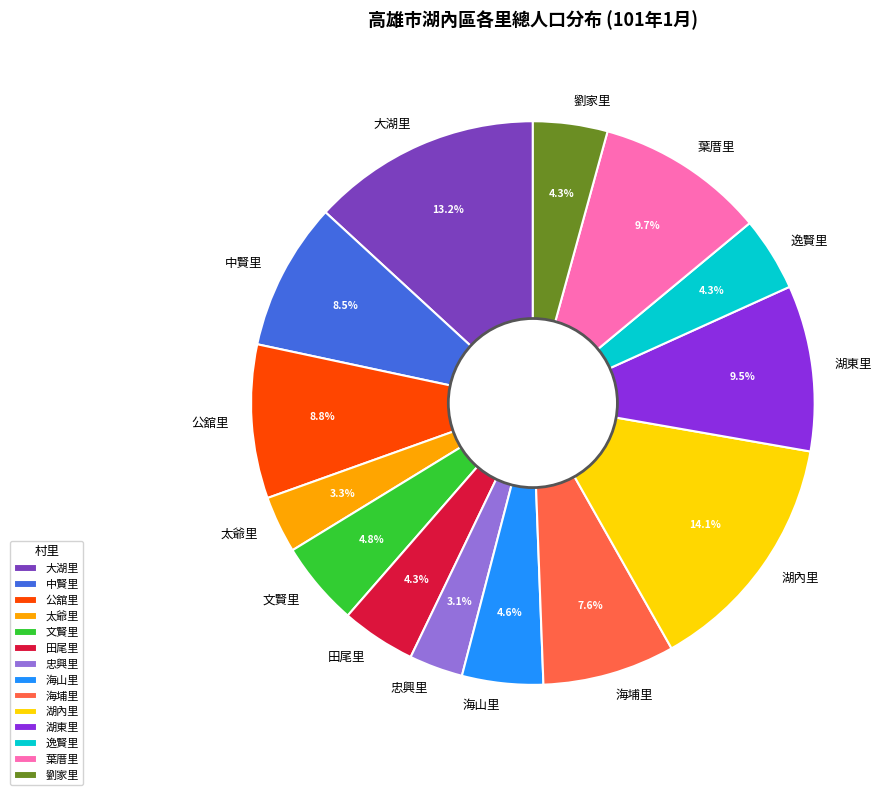

True or false: 田尾里 accounts for 4% of the total.

True